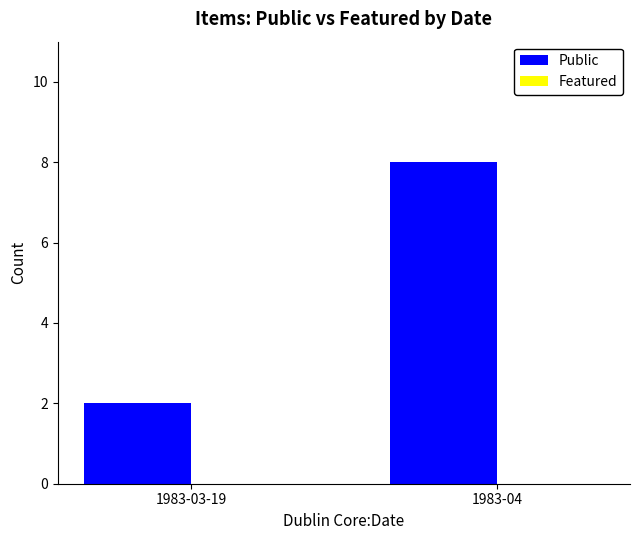

Reading left to right, what are all the values shown in this chart?

1983-03-19=2	1983-04=8